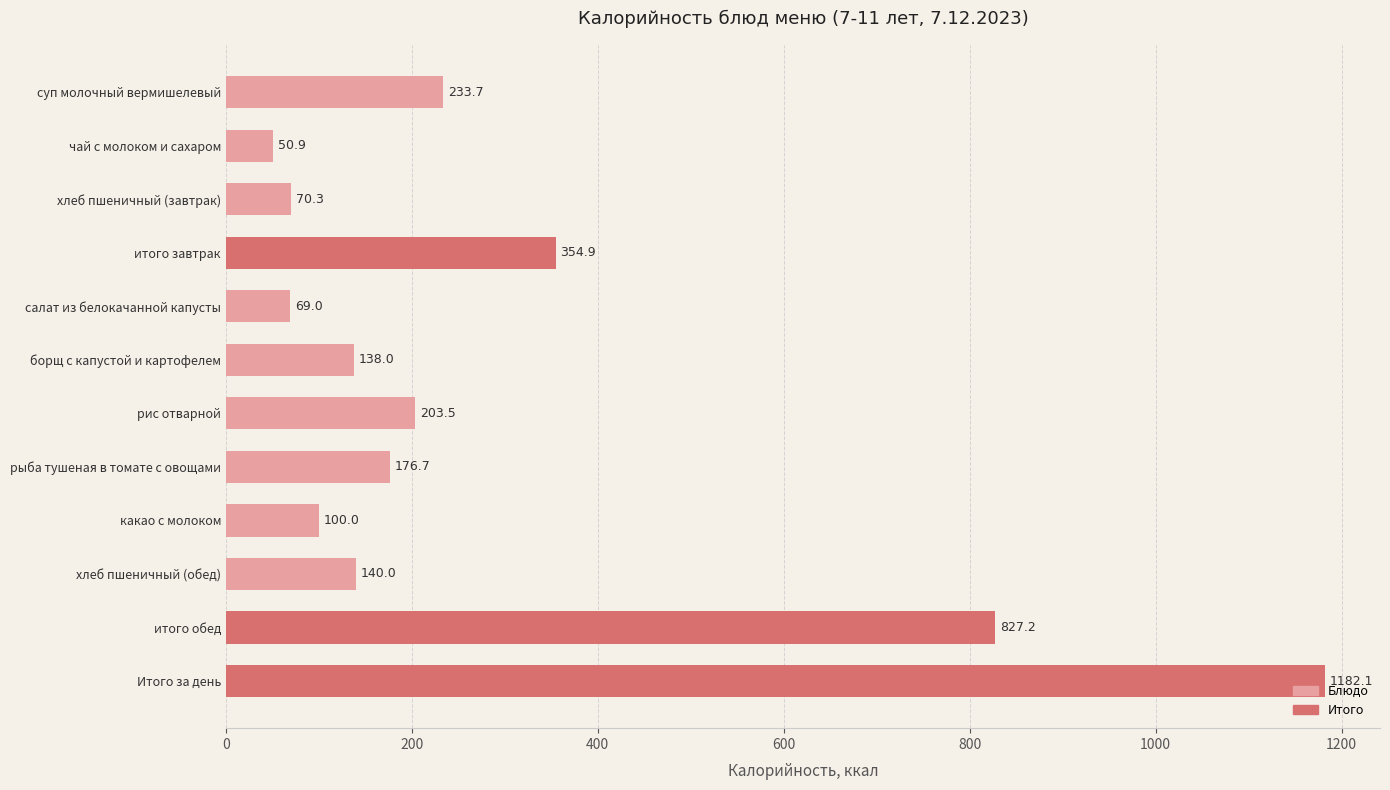

Which has a higher value, хлеб пшеничный (завтрак) or какао с молоком?

какао с молоком